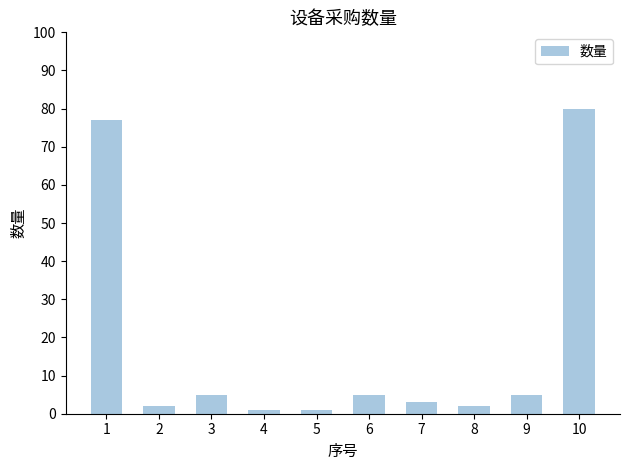

Approximately how many times larger is the value at 6 compared to 3?

1.0